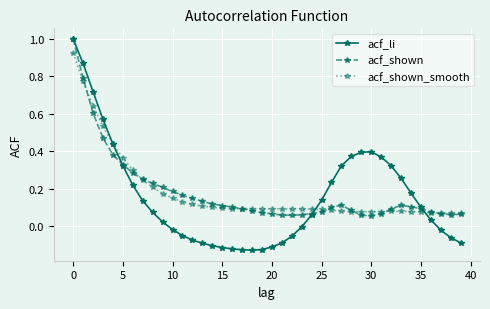

What is the maximum value shown in the chart?

1.0